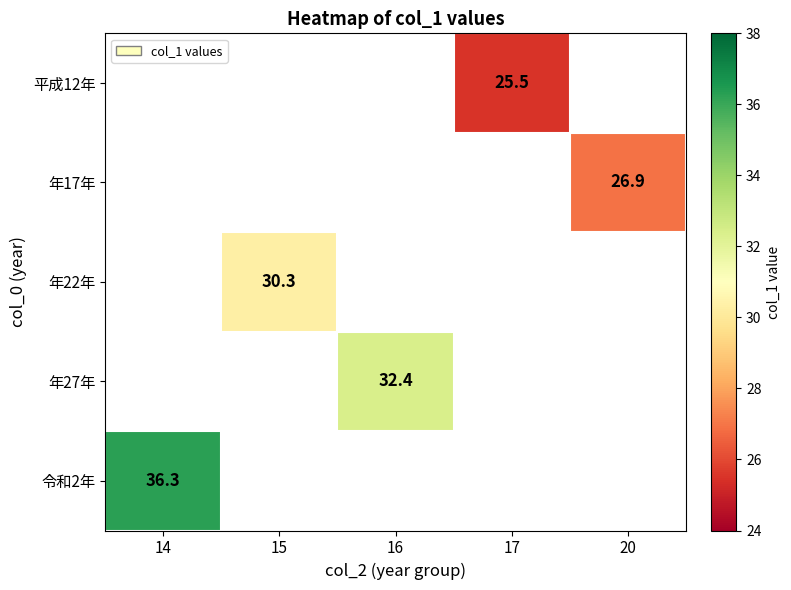

Is it true that 年27年 equals 53.7 at 16?

False